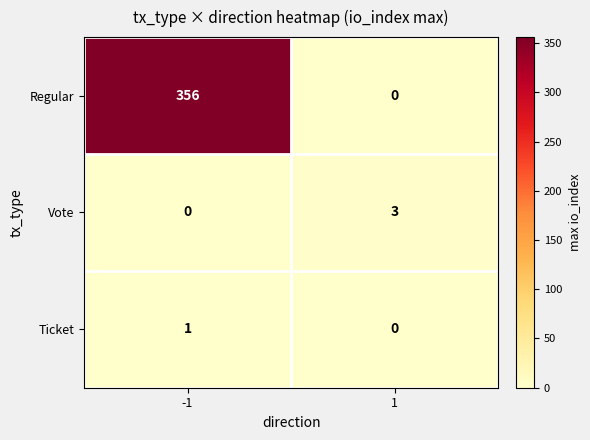

Which series has the largest range (max minus min)?

Regular